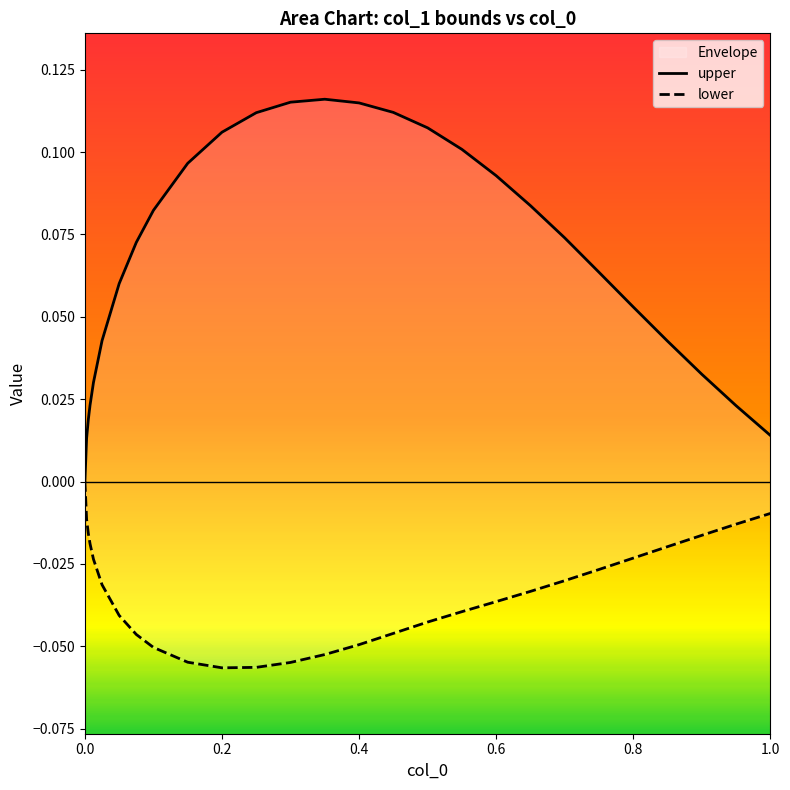

Between 0.0 and 0.8, which series saw the biggest shift?

upper